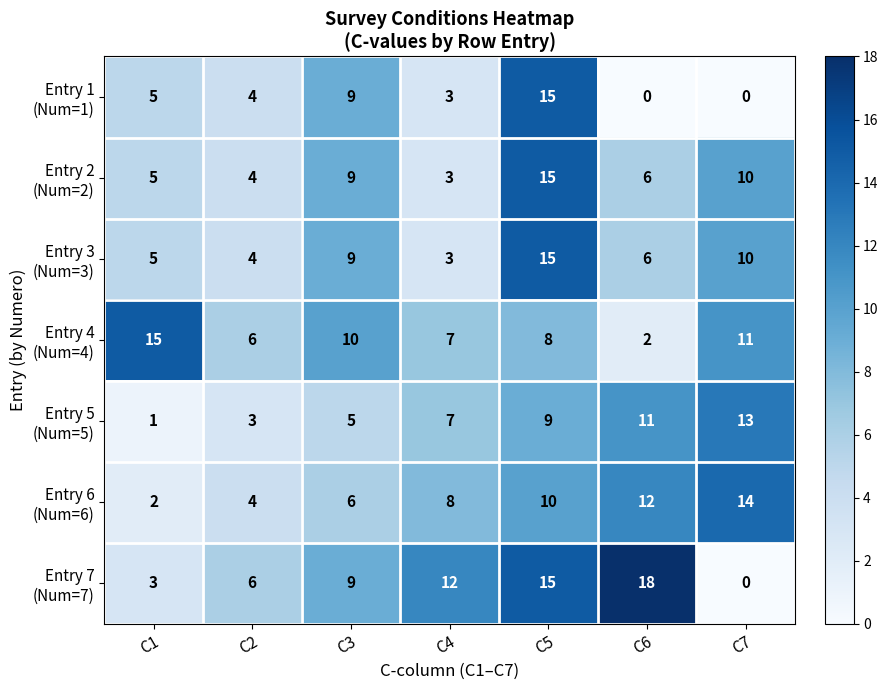

At how many categories does at least one series exceed 13?

4